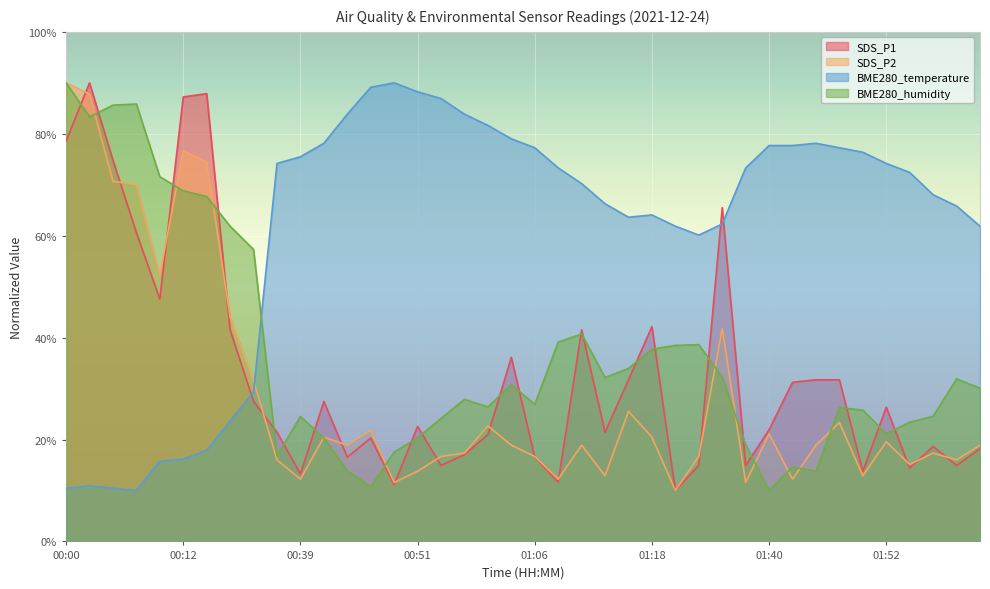

Rank the series by their maximum value, from highest to lowest.

SDS_P1, SDS_P2, BME280_temperature, BME280_humidity